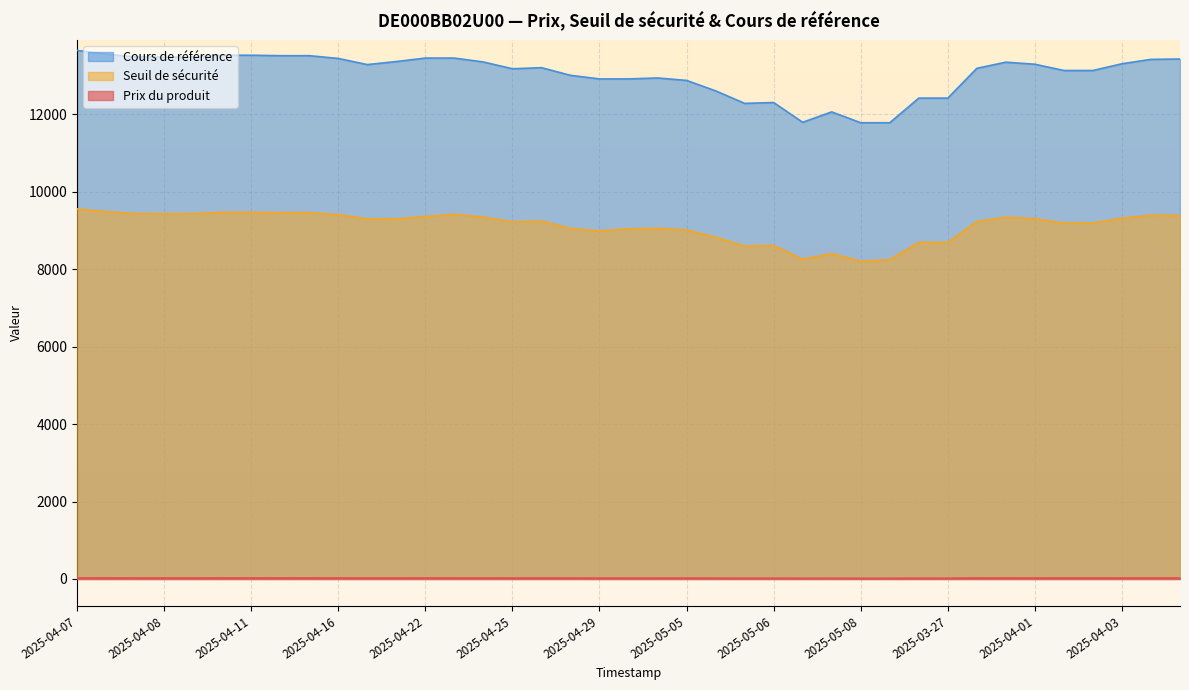

What is the minimum value for Prix du produit?

17.0